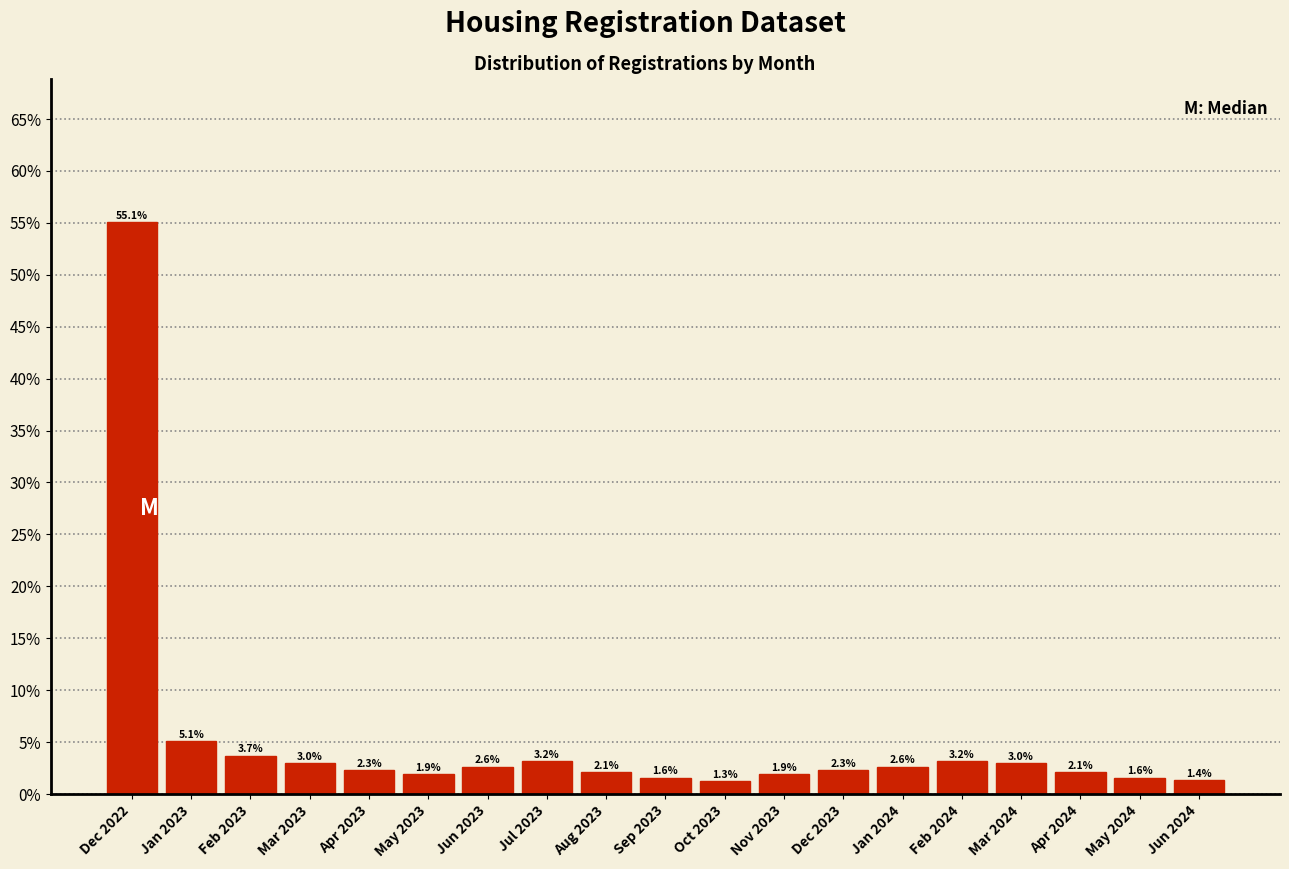

Does the chart contain any negative values?

No